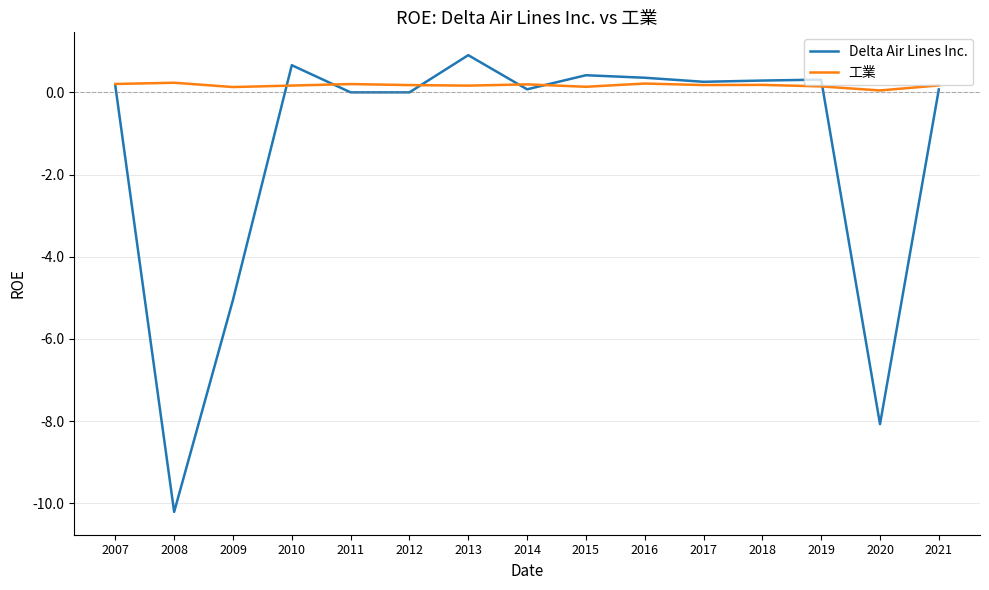

Which series has the largest total across all categories?

工業